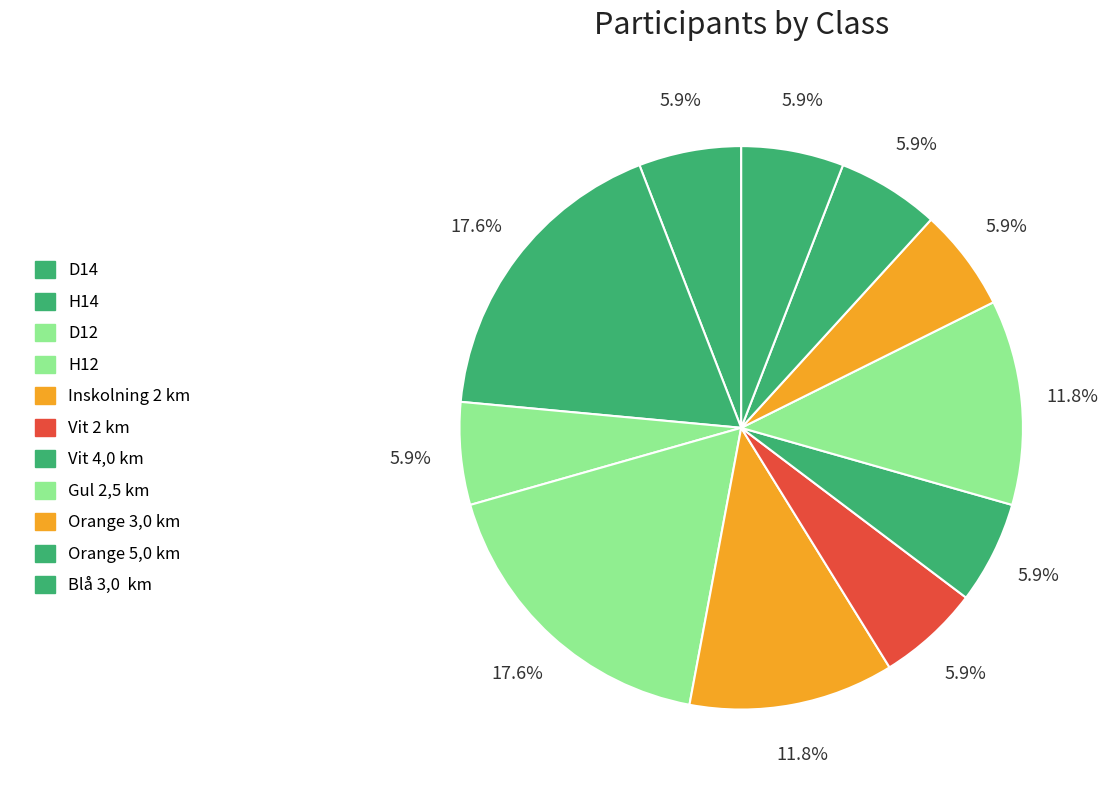

What percentage do Orange 3,0 km and Vit 2 km together represent?

11.8%